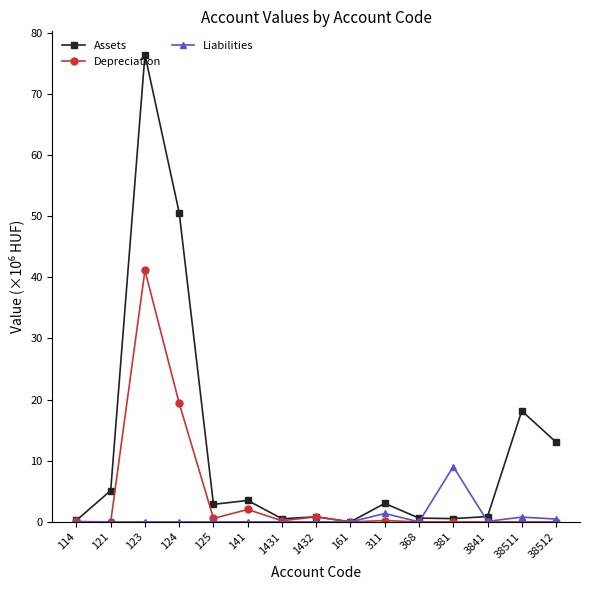

What position from the right is 141?

10